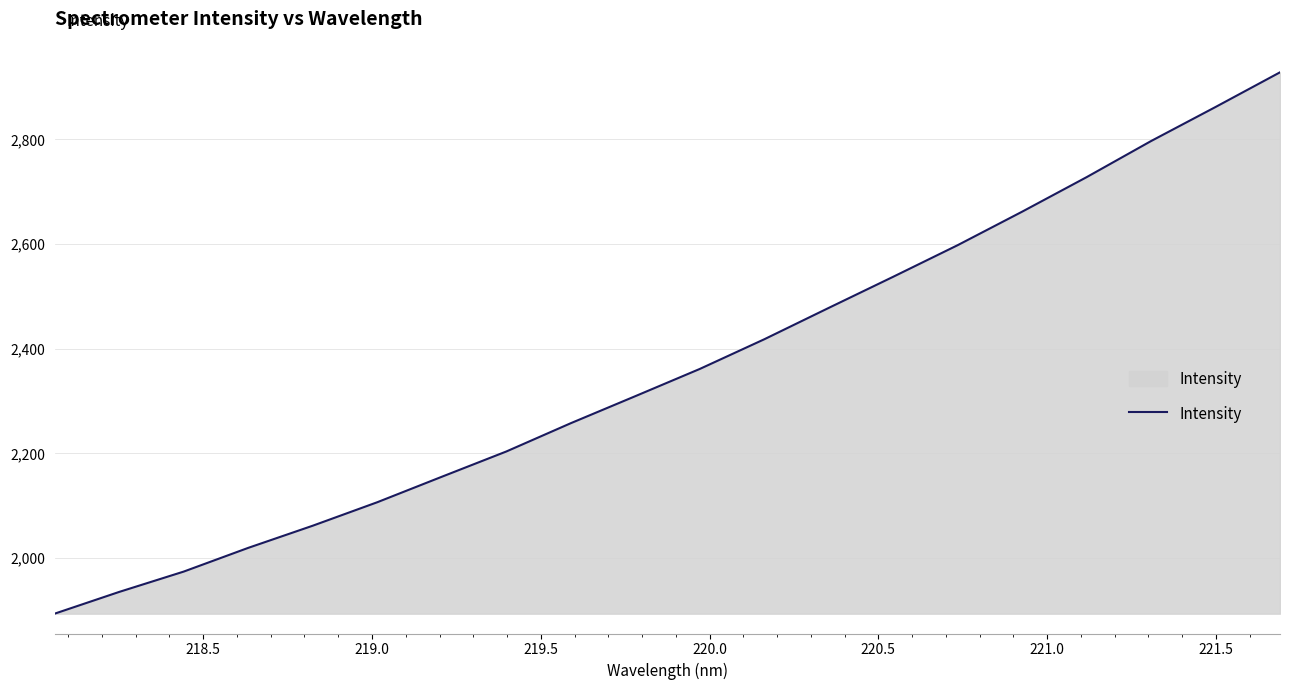

What is the maximum value shown in the chart?

2928.2